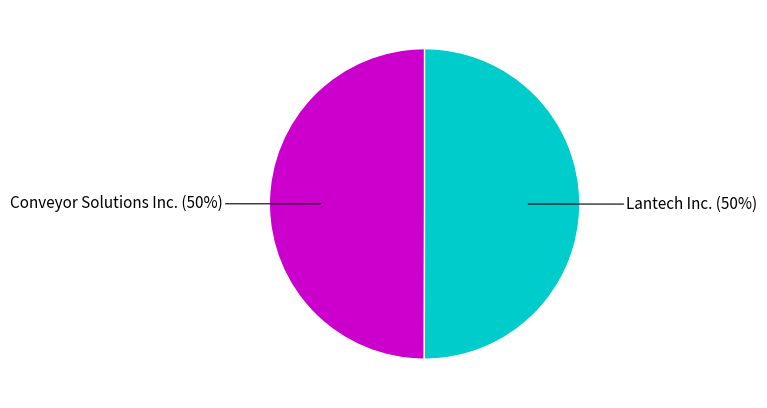

To the nearest percent, what is the average slice percentage?

50%